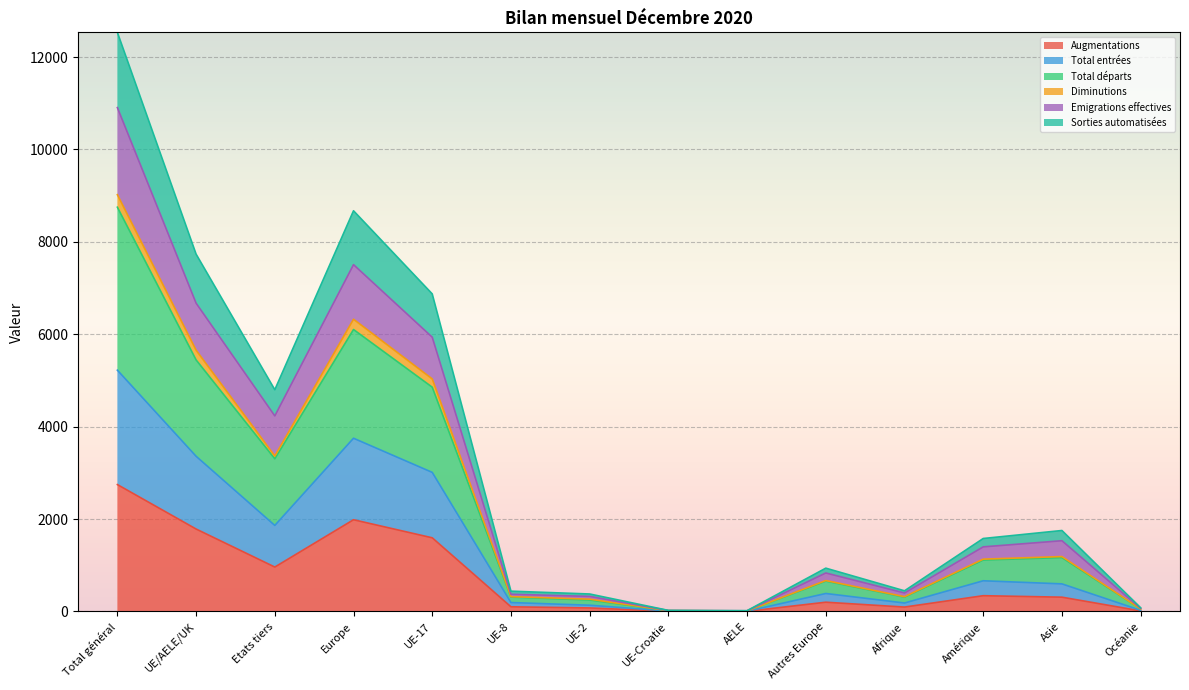

True or false: Emigrations effectives and Diminutions cross at least once.

False